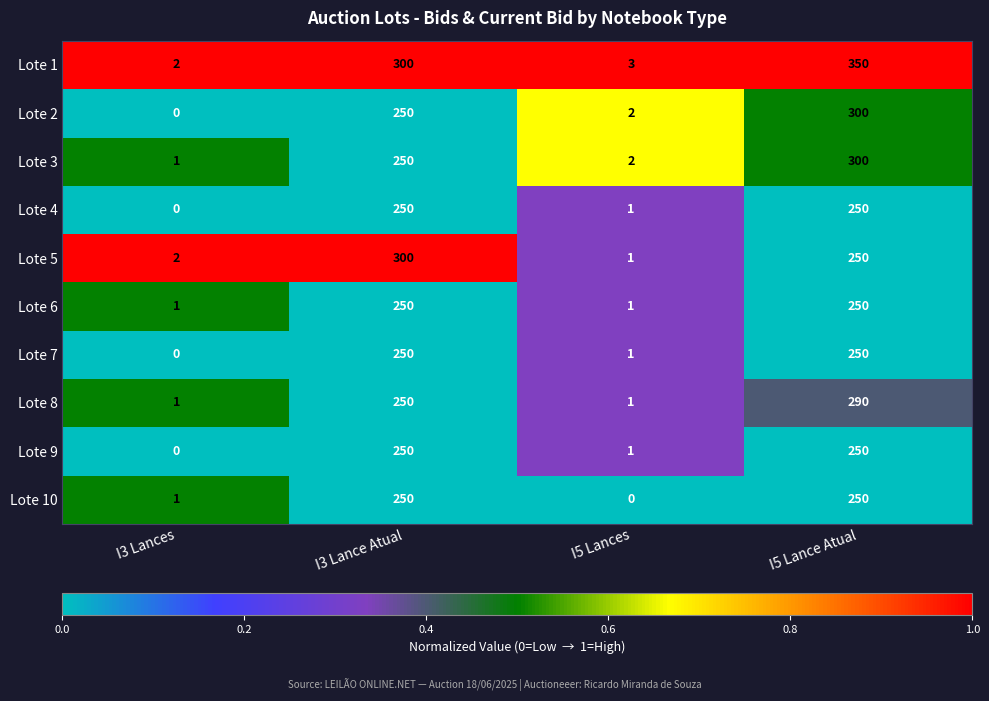

Between I3 Lances and I5 Lances, which series saw the biggest shift?

Lote 2